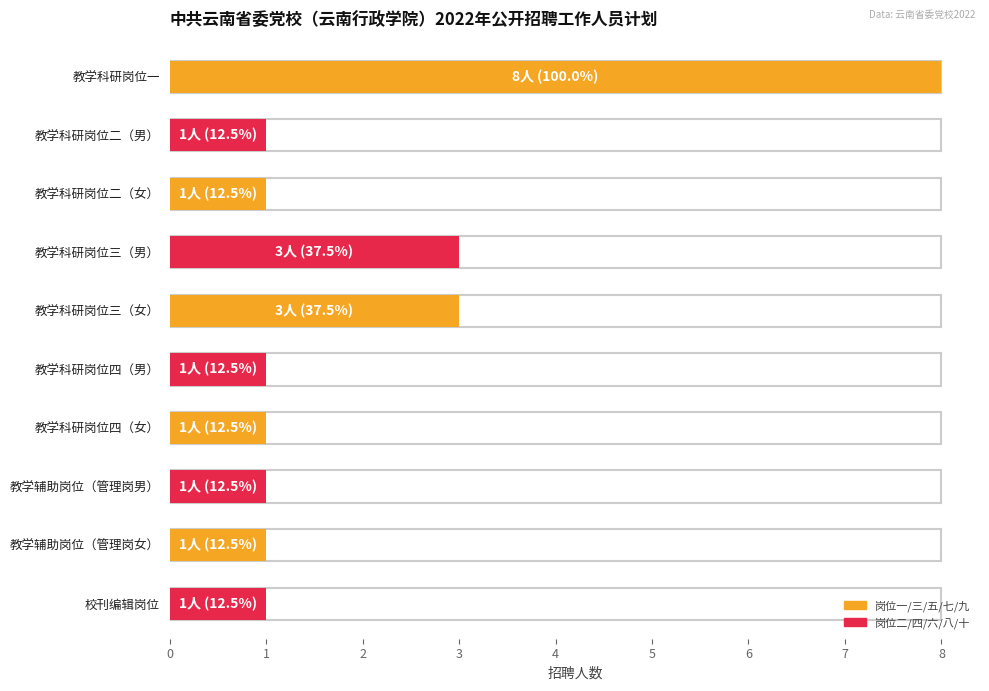

What is the minimum value shown in the chart?

1